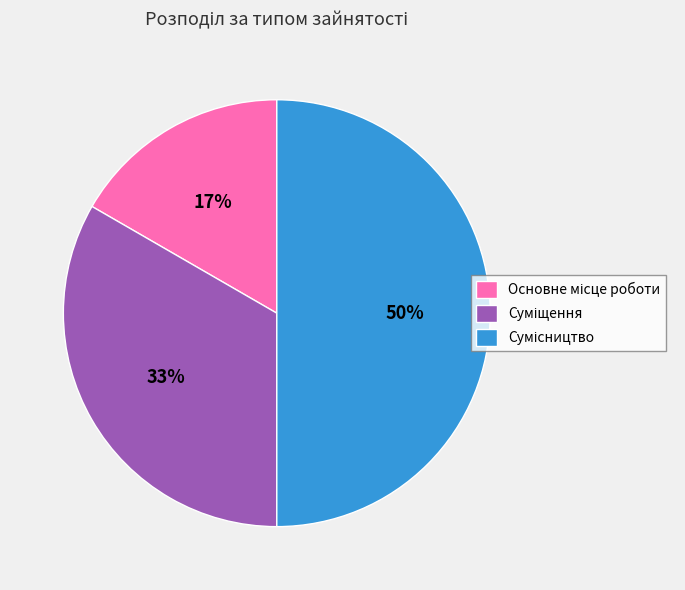

How many slices are in this pie chart?

3